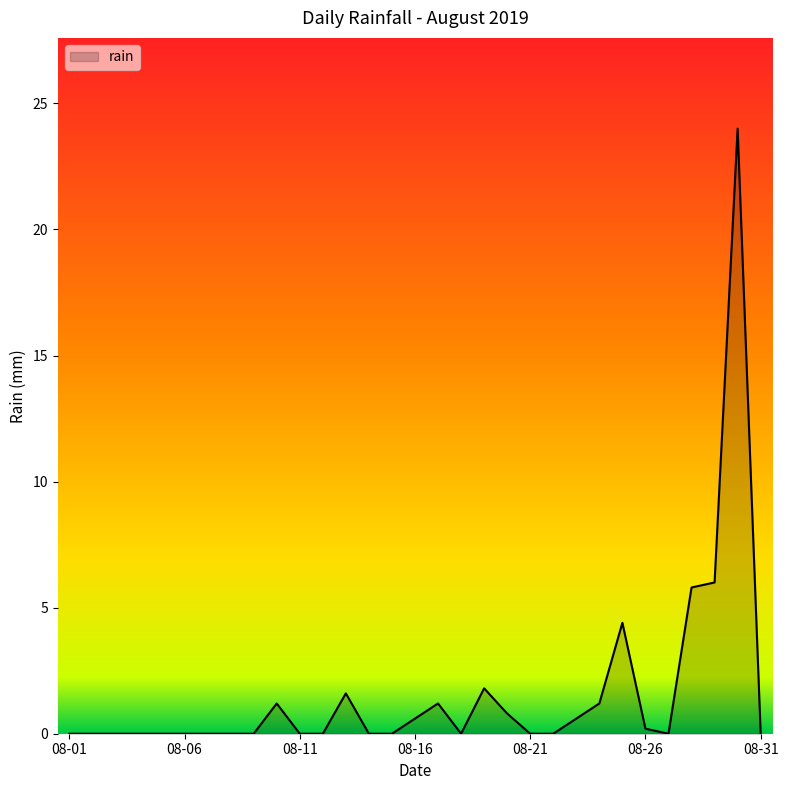

What is the greatest value displayed?

24.0